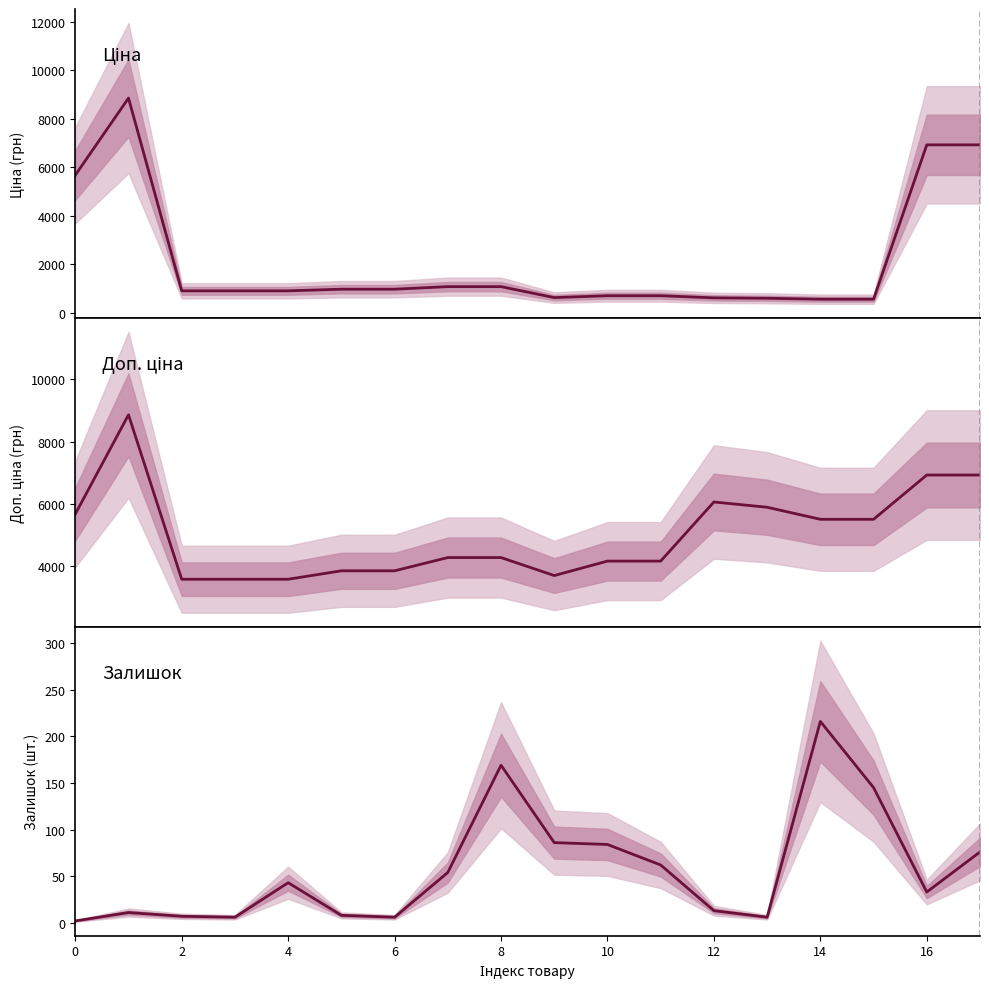

Reading left to right, extract all data points from this chart.

Ціна: 5673.8	8856.7	895.9	895.9	895.9	963.5	963.5	1069.8	1069.8	617.0	694.3	694.3	606.1	589.2	550.6	550.6	6925.7	6925.7
Доп. ціна: 5673.8	8856.7	3583.6	3583.6	3583.6	3854.0	3854.0	4279.1	4279.1	3701.9	4165.6	4165.6	6061.2	5892.2	5505.8	5505.8	6925.7	6925.7
Залишок: 2.0	11.0	7.0	6.0	43.0	8.0	6.0	54.0	169.0	86.0	84.0	62.0	13.0	6.0	216.0	145.0	33.0	76.0